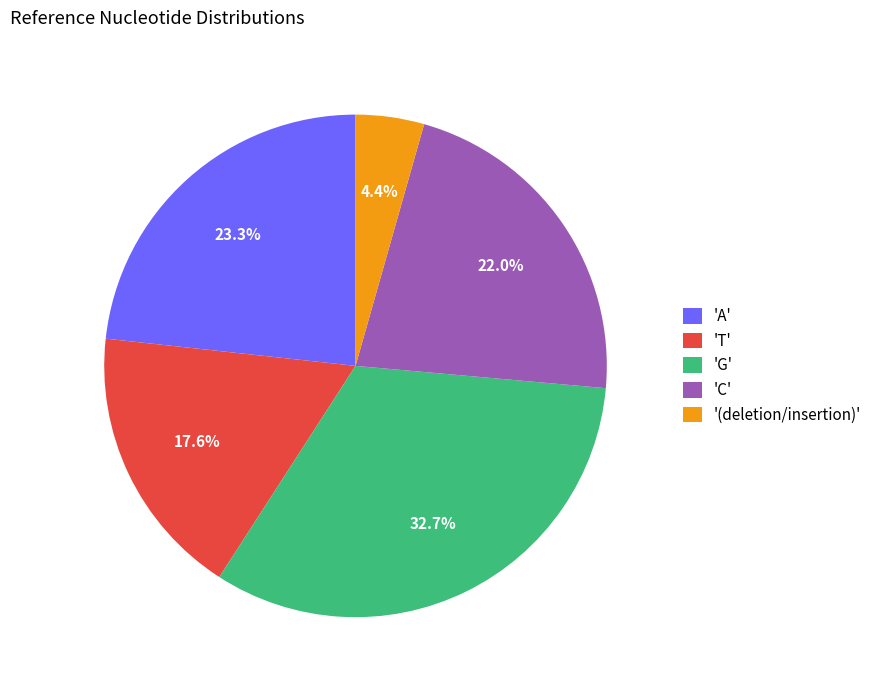

What is the largest slice in the pie chart?

'G'